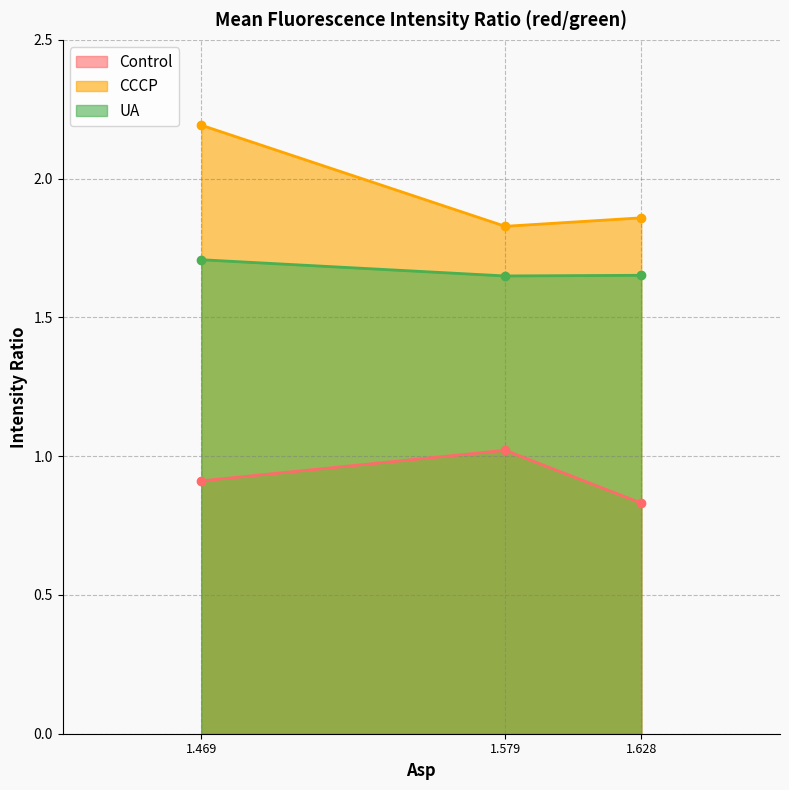

Which series has the largest total across all categories?

CCCP